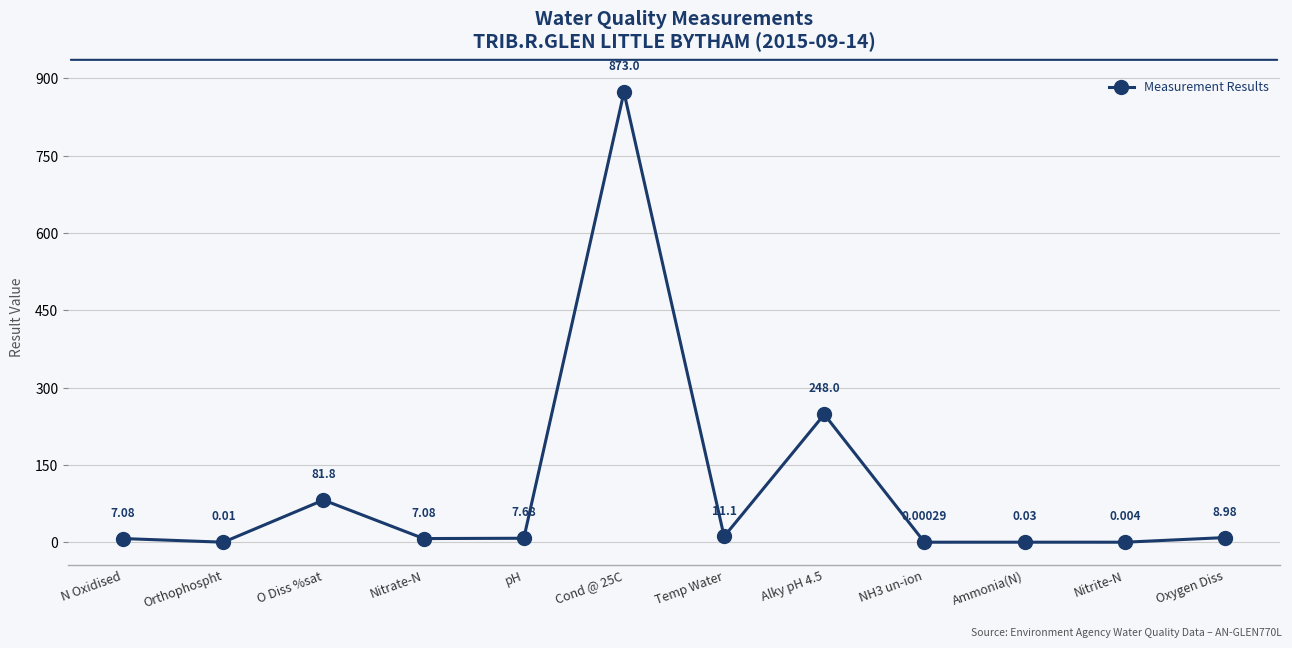

What is the label of the 9th point from the right?

Nitrate-N